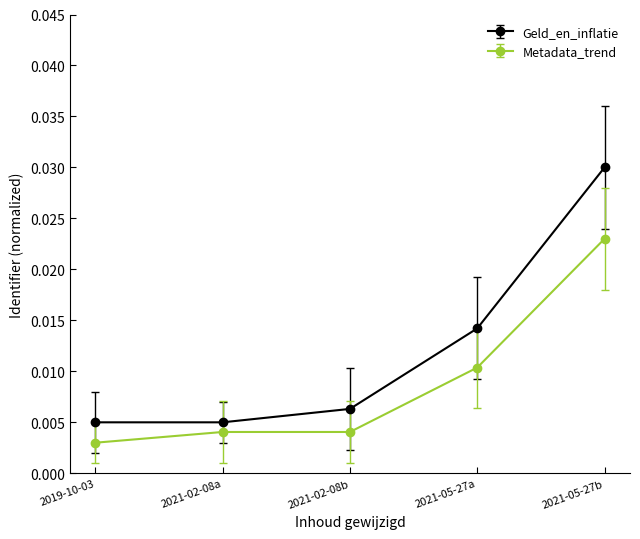

Does the chart display data point markers on the line(s)?

Yes